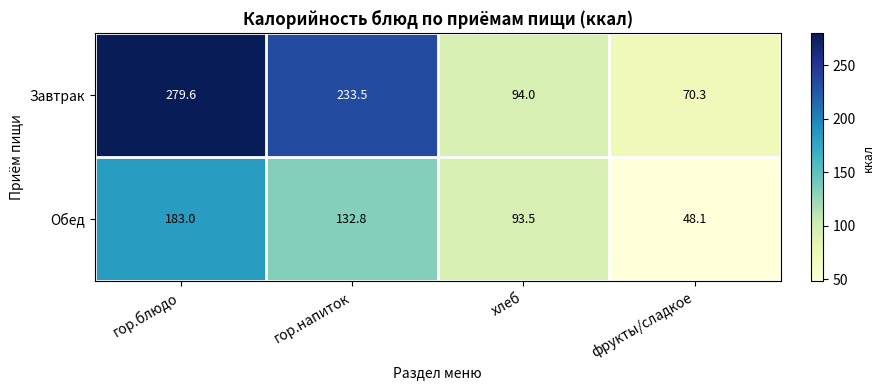

List the series in order of their overall mean, highest first.

Завтрак, Обед